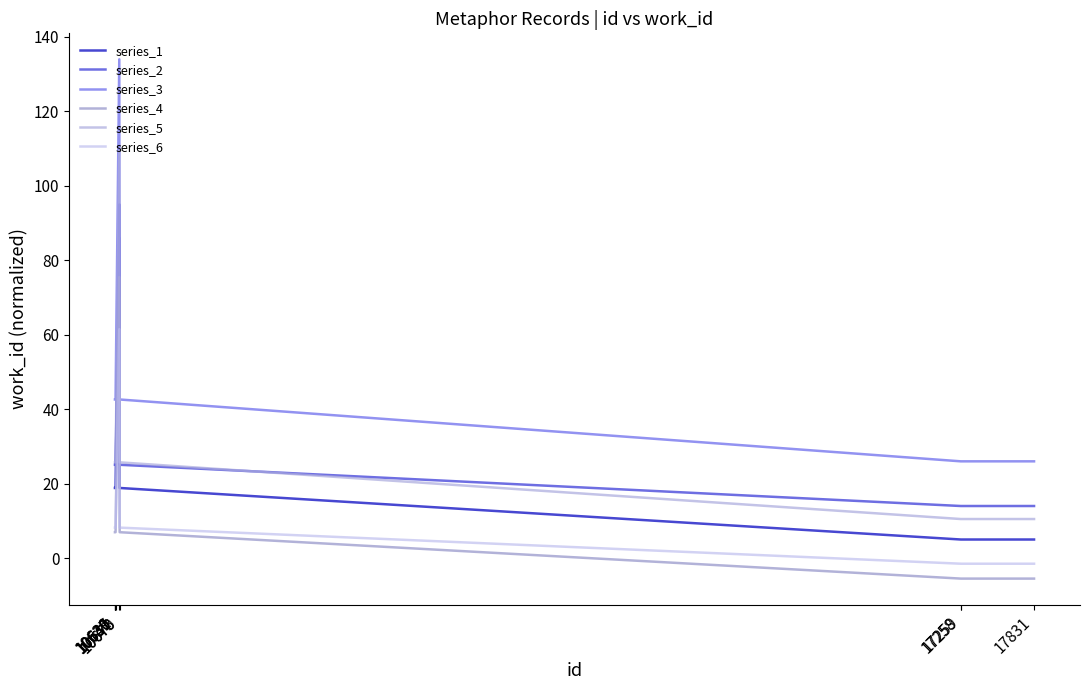

Is the value of series_2 at 10670 greater than the value of series_5 at 10640?

Yes